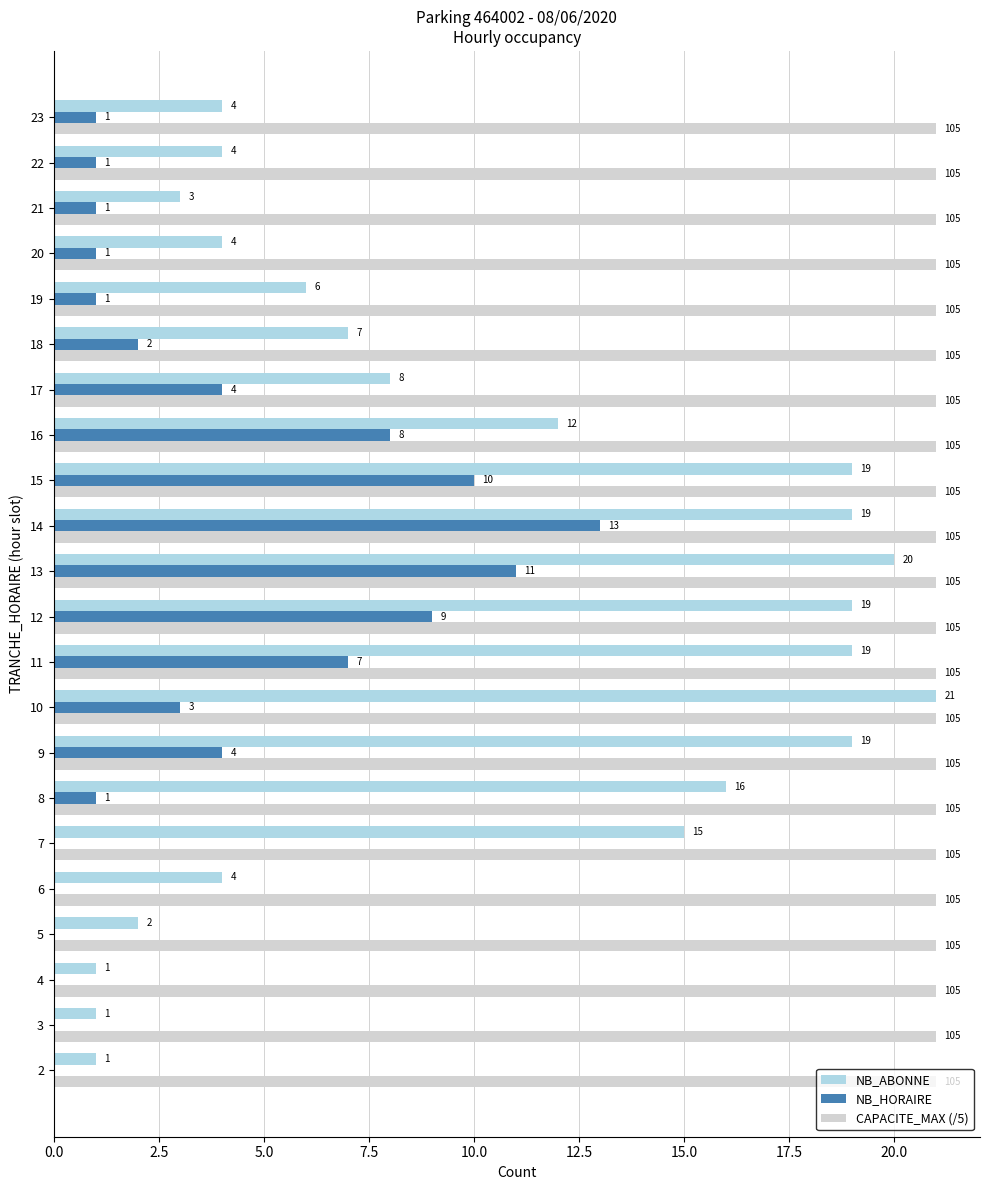

Between 4 and 15, which series saw the biggest shift?

NB_ABONNE